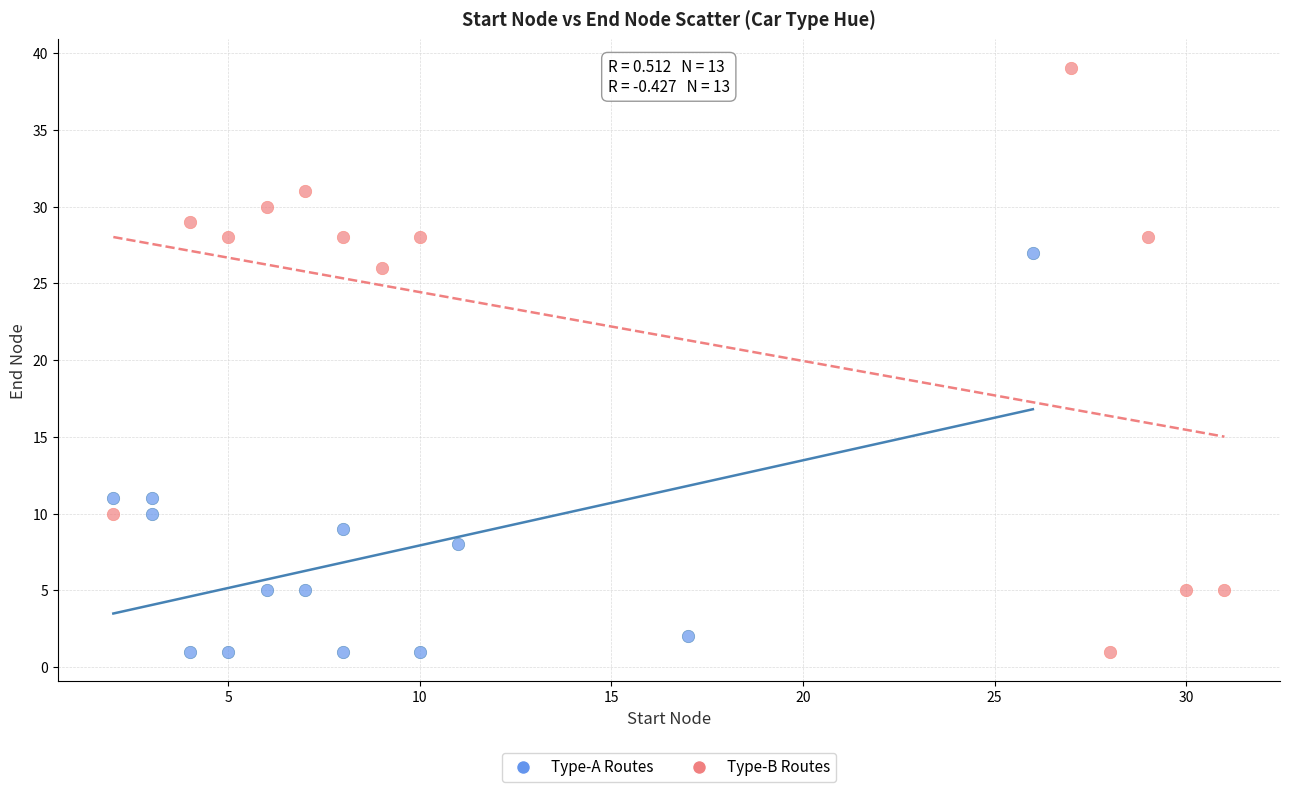

Which series reaches the maximum Y coordinate?

Type-B Routes